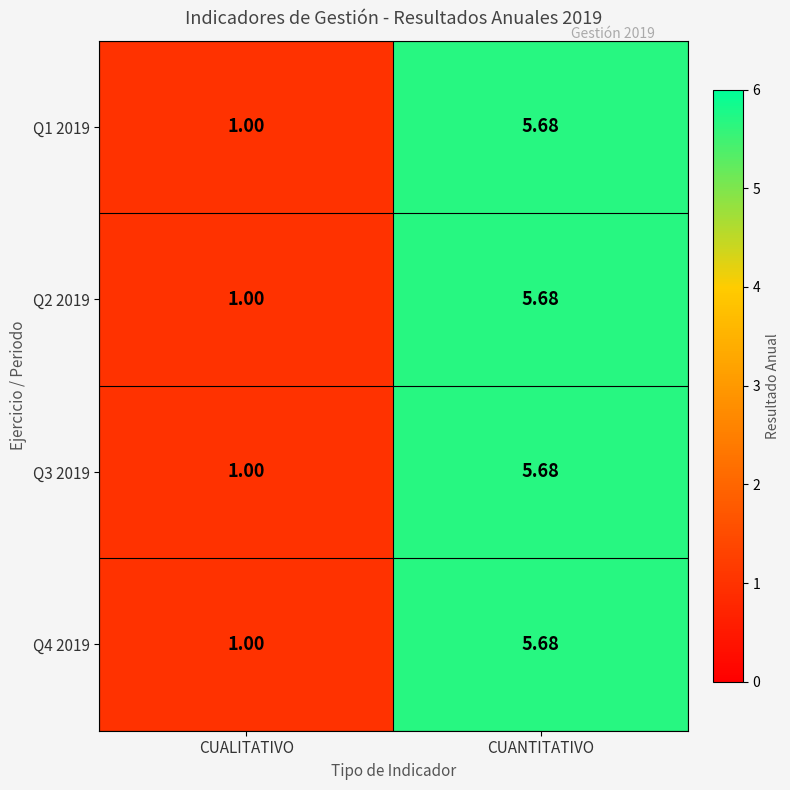

How many values in the Q3 2019 series exceed 5?

1